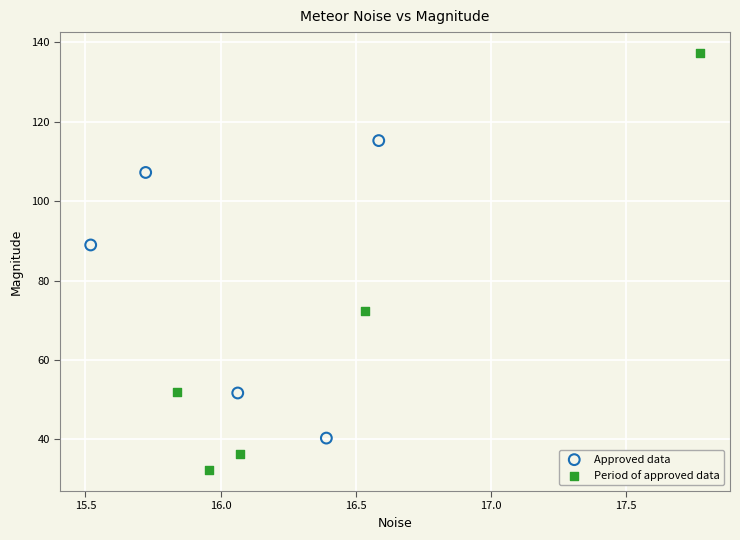

Which series has the largest Y range (max minus min)?

Period of approved data